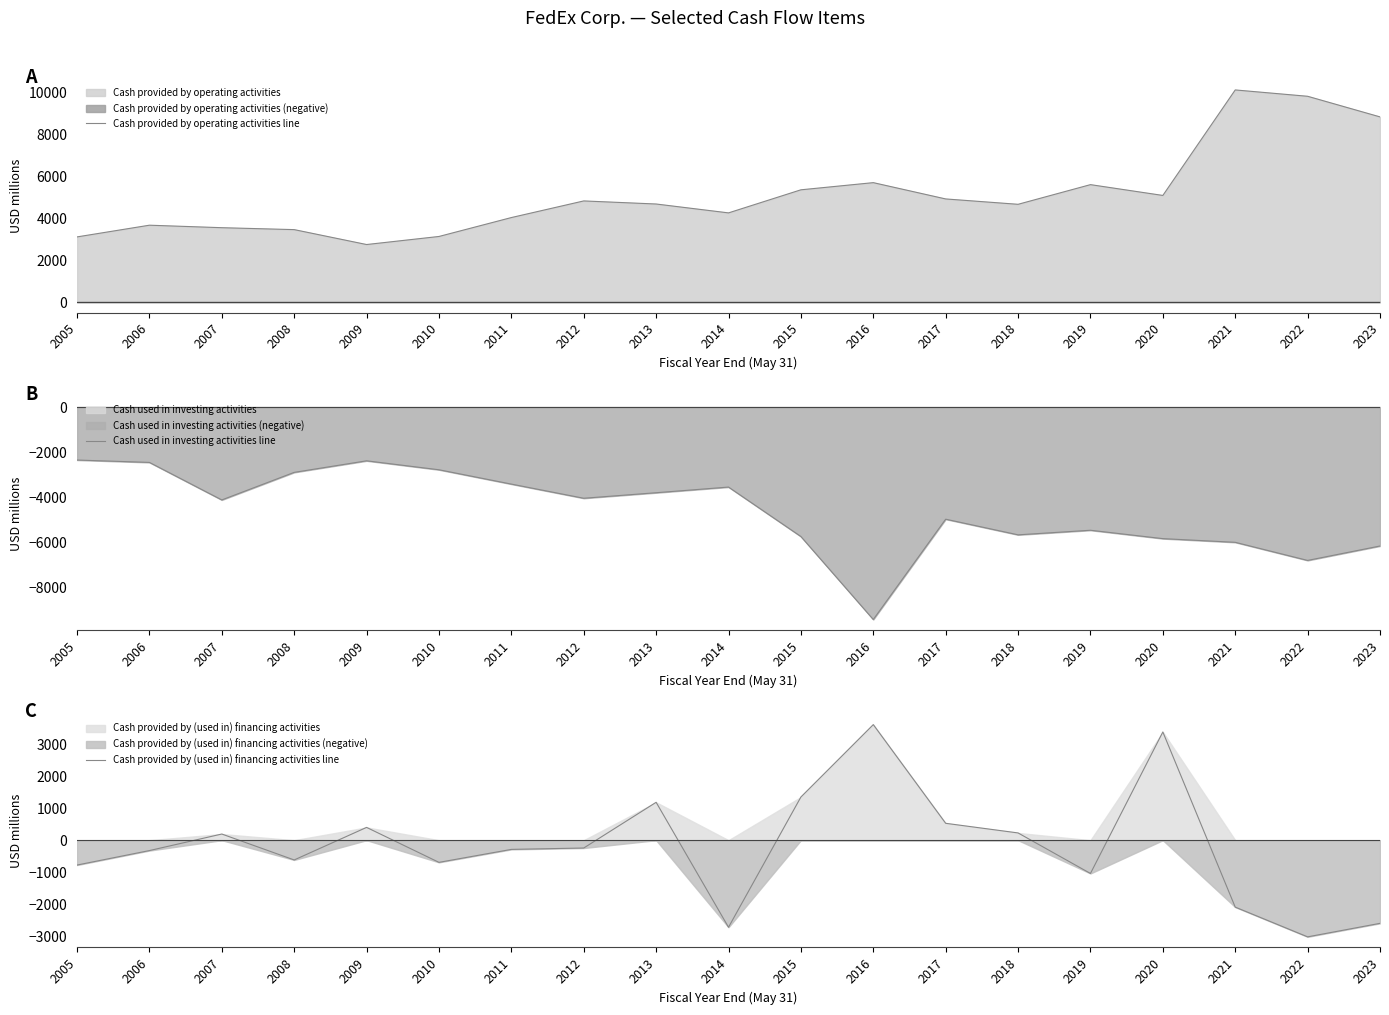

Which series has the largest total across all categories?

Cash provided by operating activities line